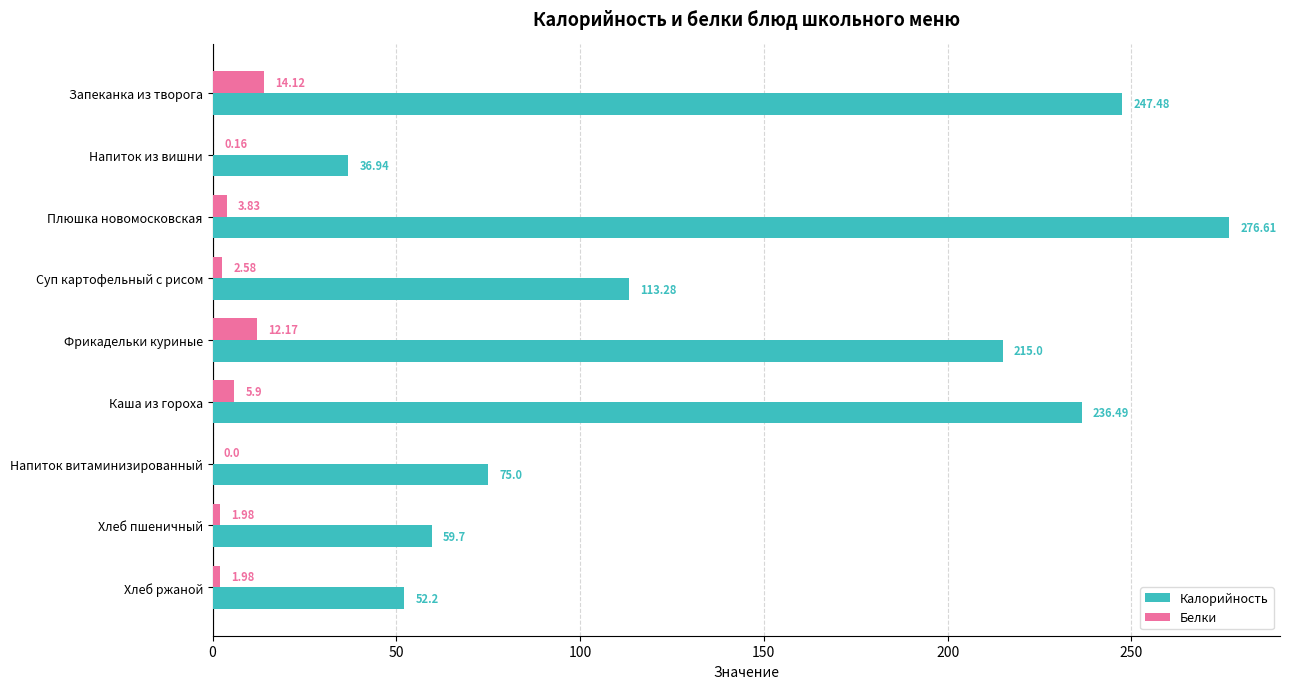

At which label is Калорийность closest to 156?

Суп картофельный с рисом